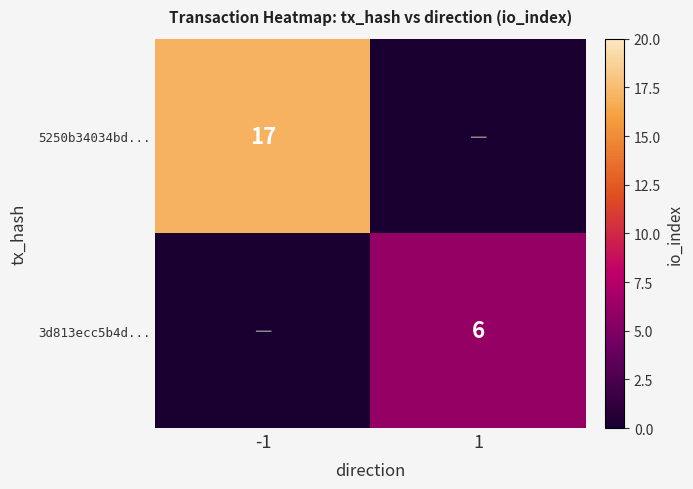

At how many categories does at least one series exceed 14?

1